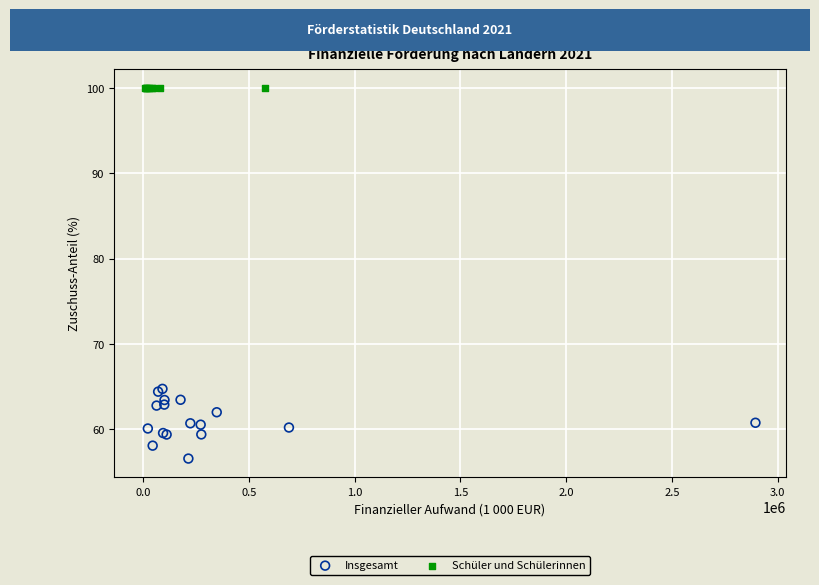

Which series reaches the minimum Y coordinate?

Insgesamt